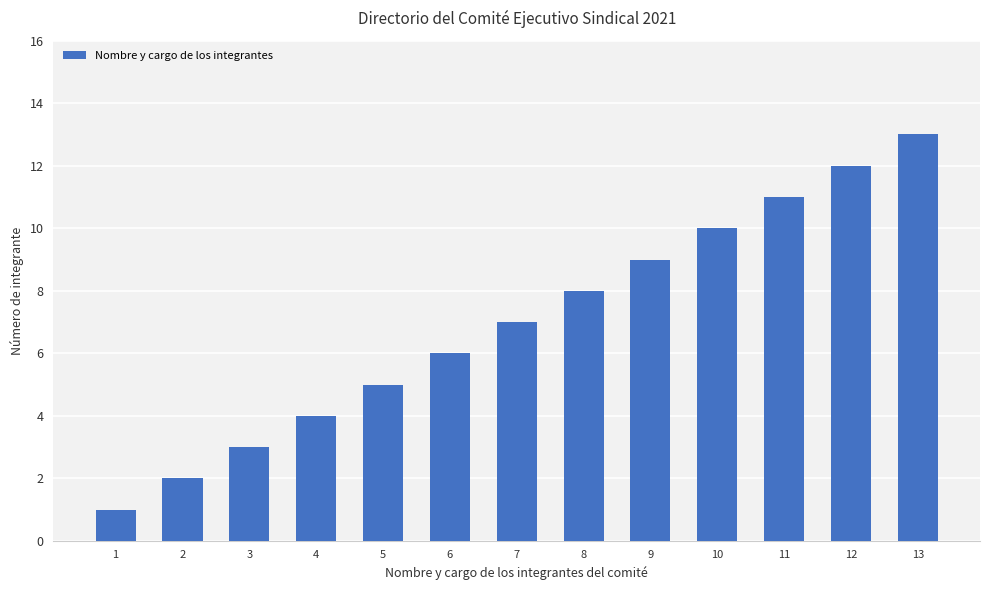

True or false: the data shows 1 at 2.

False